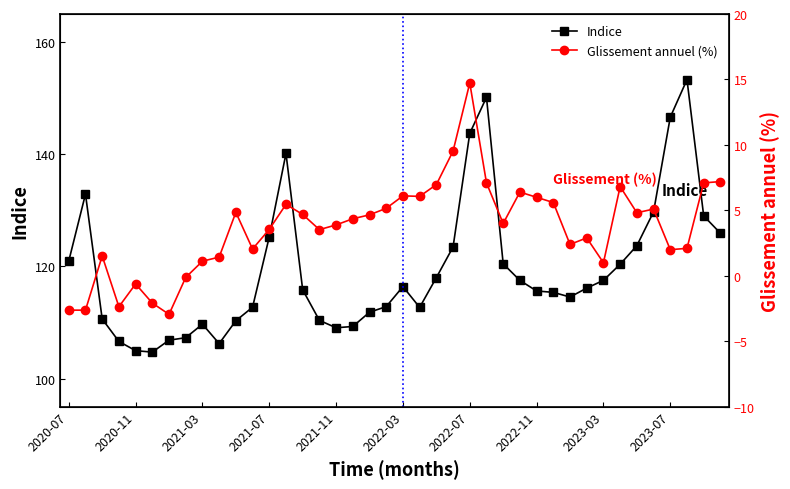

True or false: Indice has more than 1 interior local peaks.

True